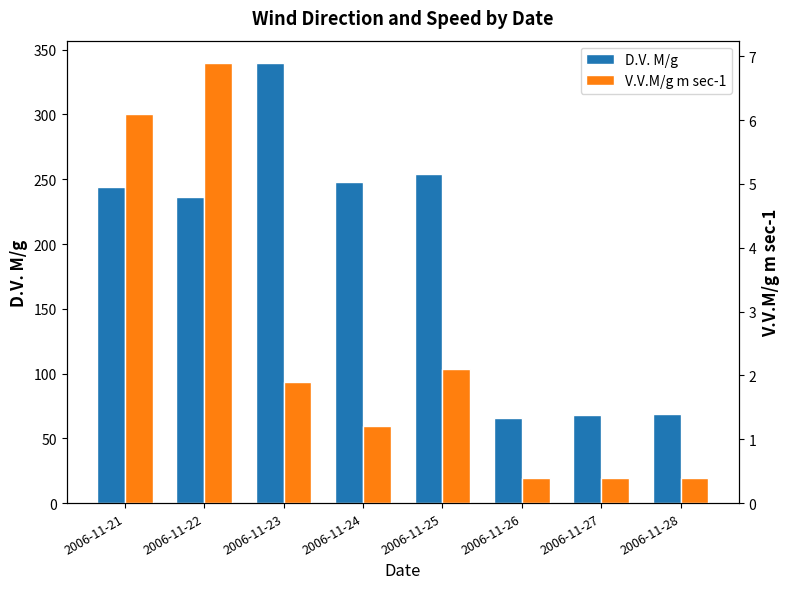

Reading left to right, extract all data points from this chart.

D.V. M/g: 2006-11-21=244.0	2006-11-22=236.0	2006-11-23=340.0	2006-11-24=248.0	2006-11-25=254.0	2006-11-26=66.0	2006-11-27=68.0	2006-11-28=69.0
V.V.M/g m sec-1: 2006-11-21=6.1	2006-11-22=6.9	2006-11-23=1.9	2006-11-24=1.2	2006-11-25=2.1	2006-11-26=0.4	2006-11-27=0.4	2006-11-28=0.4